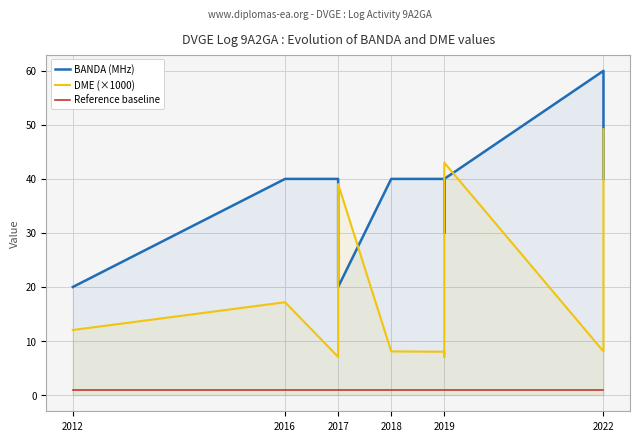

How many interior local peaks does the DME (×1000) series have?

3